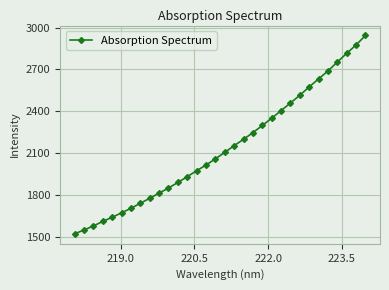

What is the greatest value displayed?

2943.6